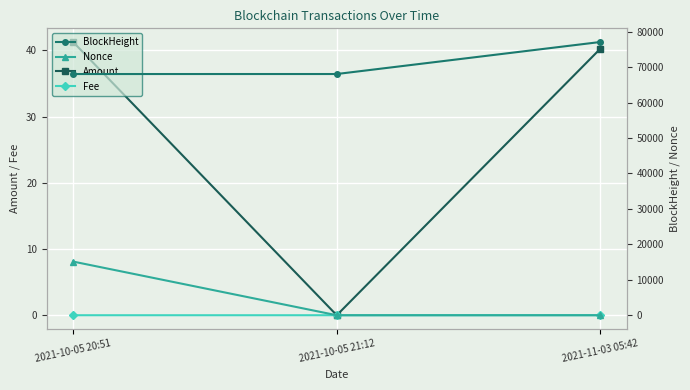

Between 2021-11-03 05:42 and 2021-10-05 21:12, which is larger?

2021-11-03 05:42